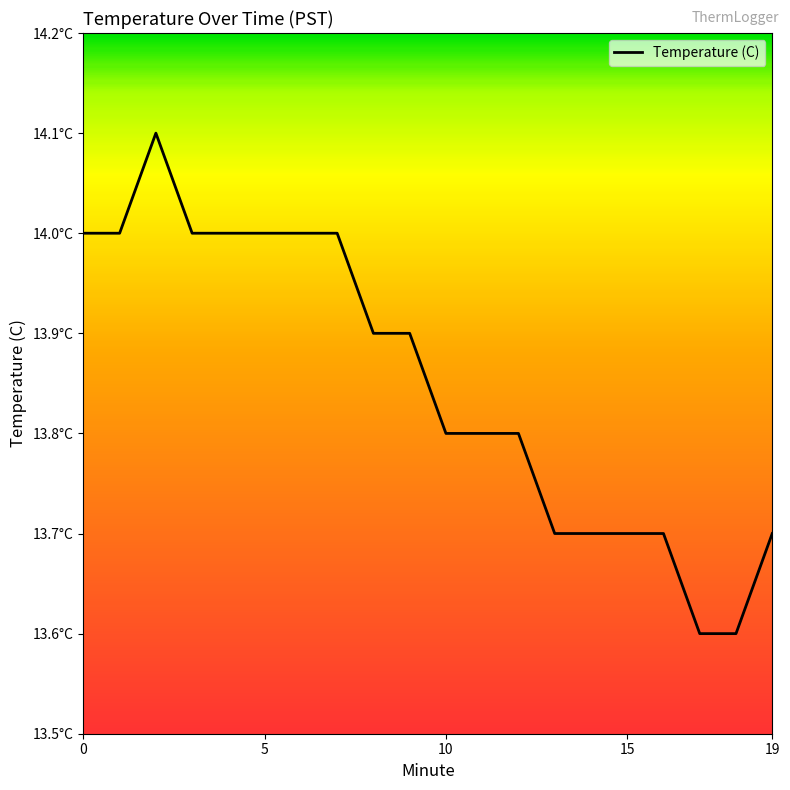

How many values are between 13 and 14?

19